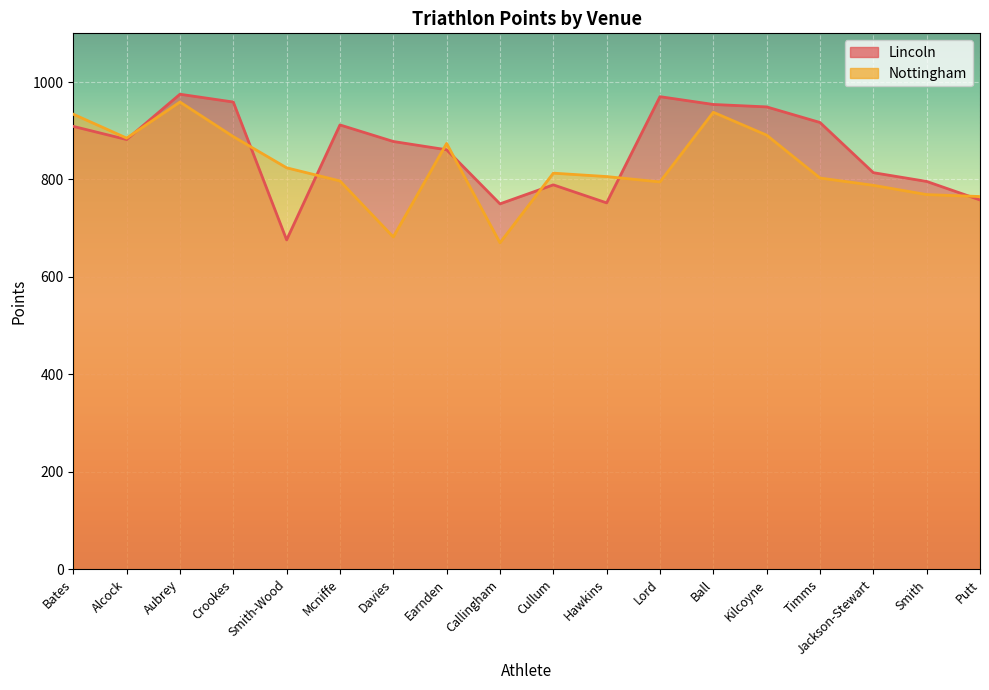

How many interior local valleys does the Nottingham series have?

4